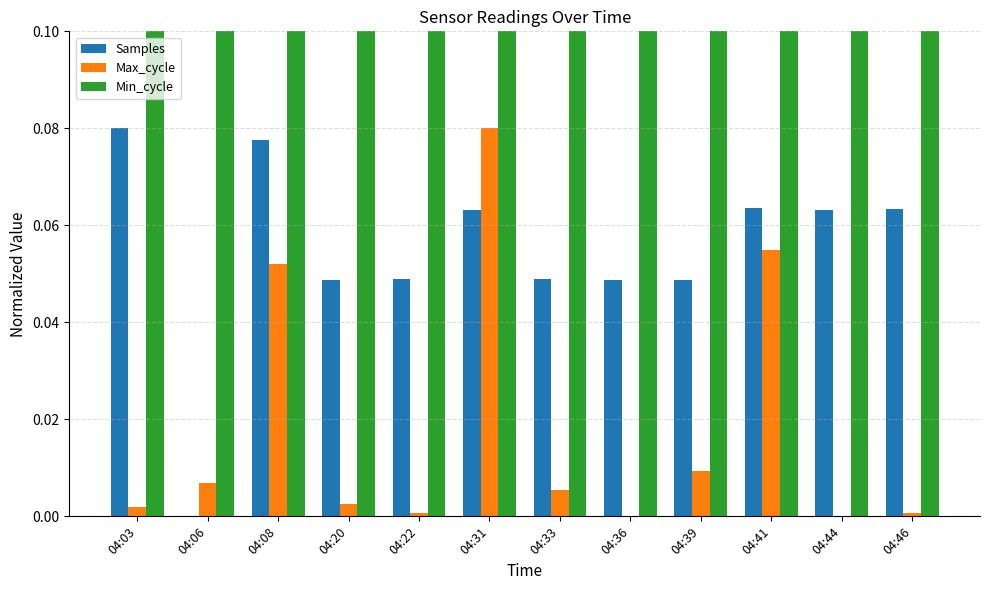

What is the difference between the highest and lowest values at 04:44?

1.0